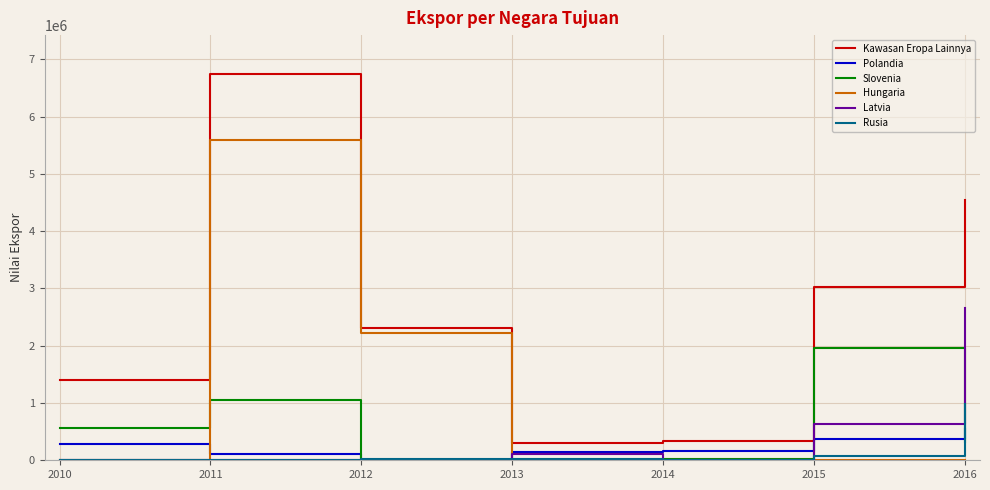

The value of Kawasan Eropa Lainnya at 2011 is 1711784. True or false?

False